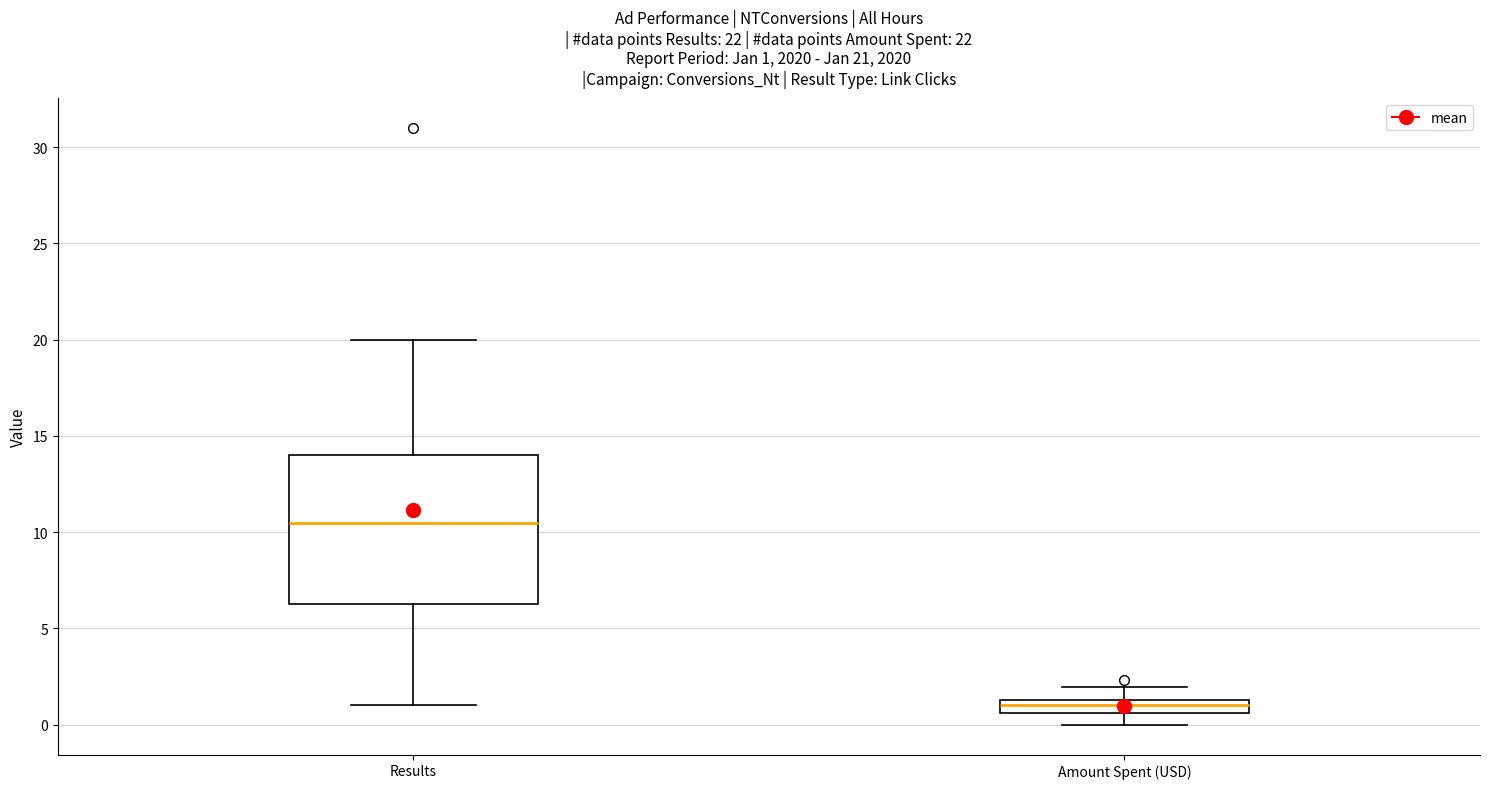

Which box's median line is the lowest?

Amount Spent (USD)